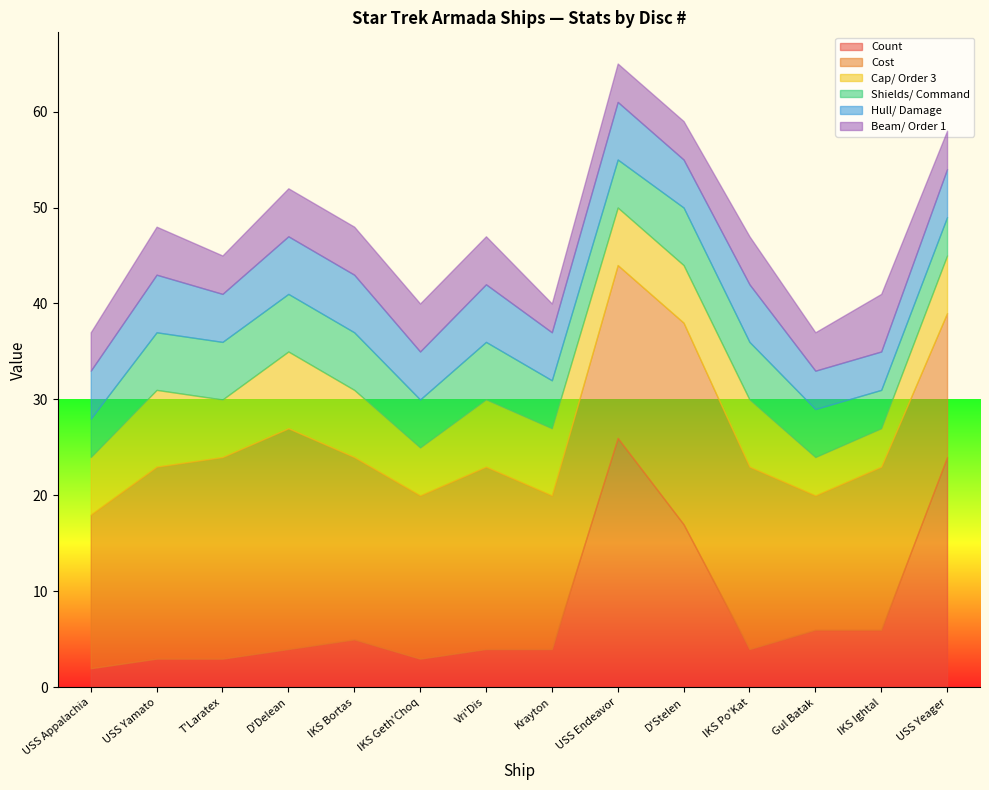

What is the sum of all Hull/ Damage values?

74